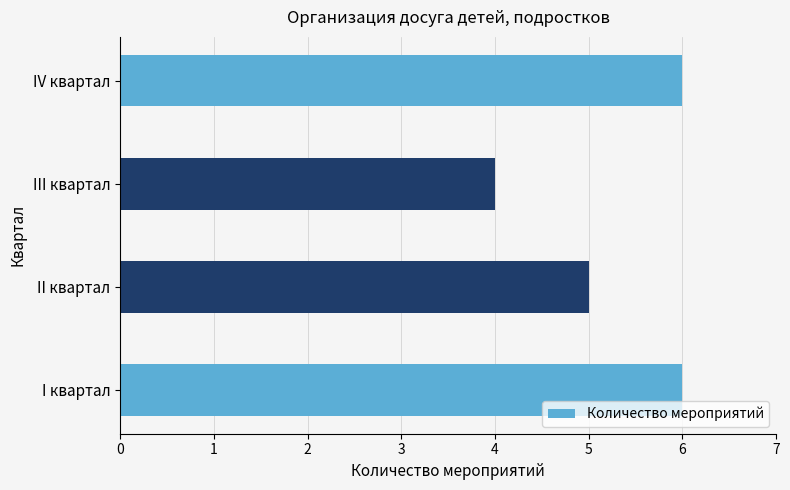

What is the maximum value shown in the chart?

6